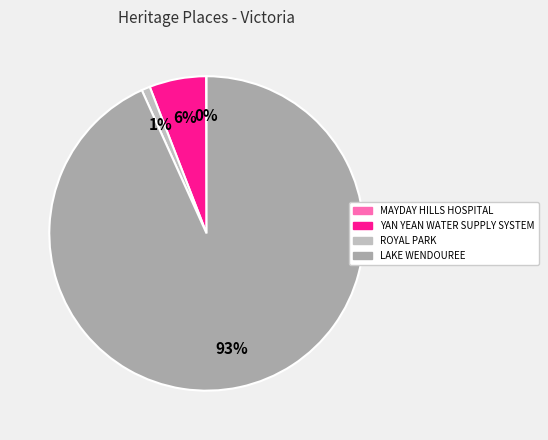

Is there a majority slice in this chart?

Yes